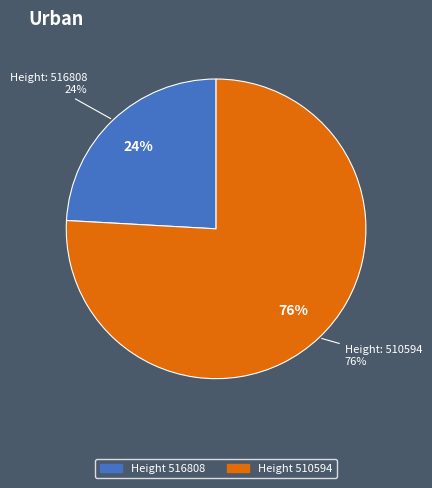

What percentage is the 516808 slice, to the nearest percent?

24%